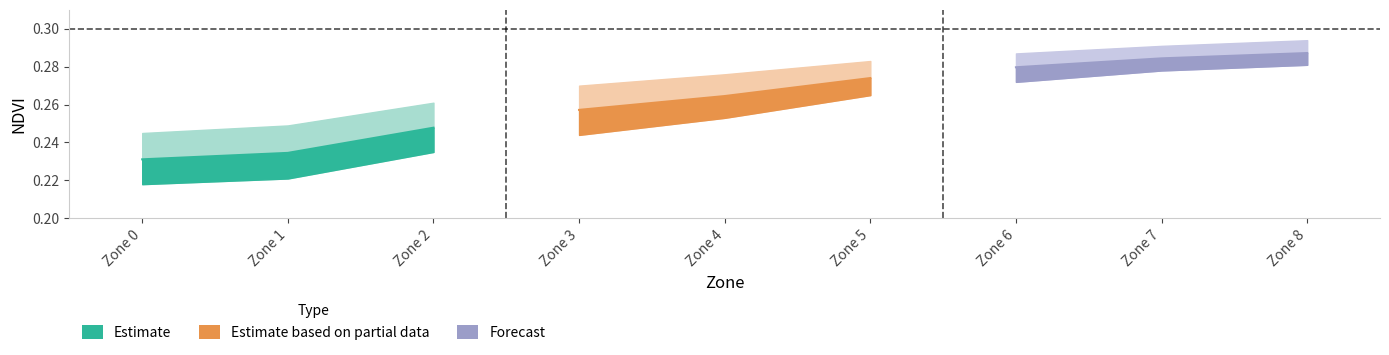

What is the greatest value displayed?

0.3